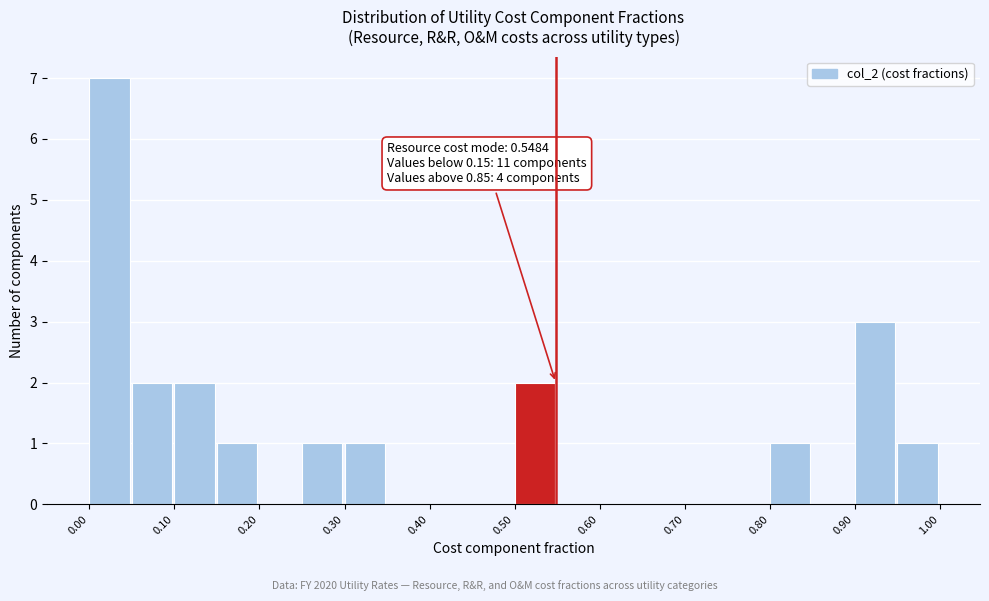

Over which range of the x-axis is the bar tallest?

0.00 to 0.05